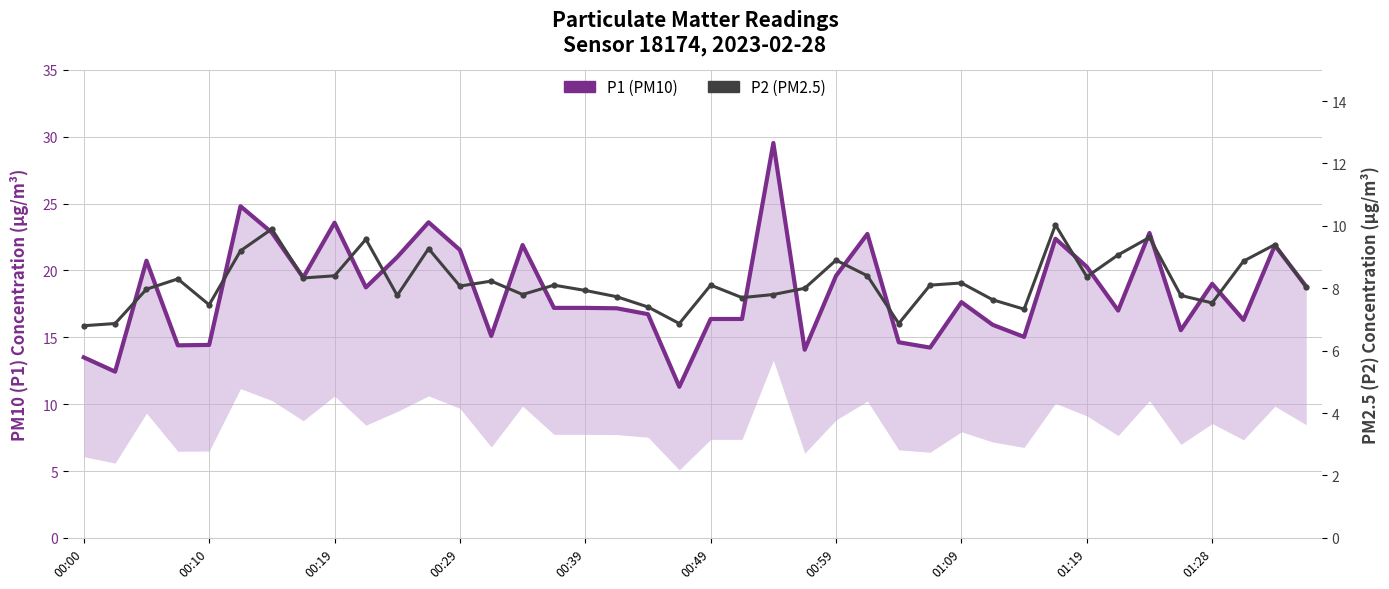

What are all the series names shown in the legend?

P1 (PM10), P2 (PM2.5)